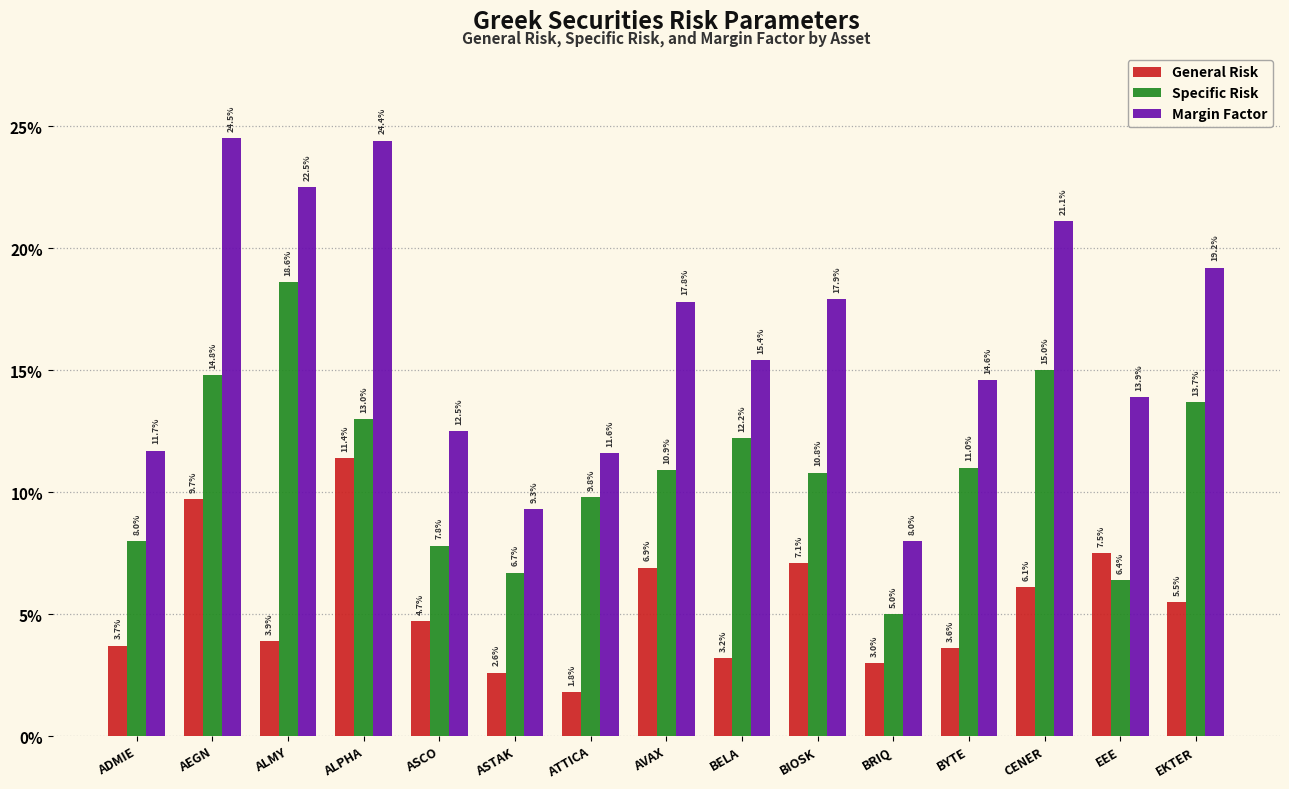

Which series has the largest range (max minus min)?

Margin Factor